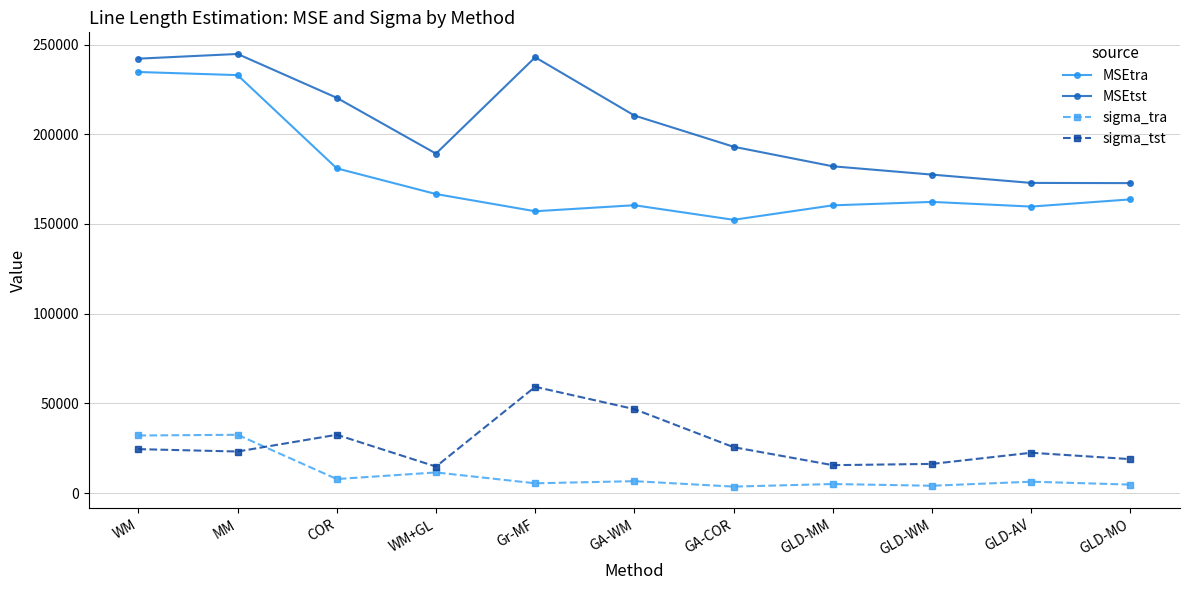

True or false: MSEtst and sigma_tra cross at least once.

False